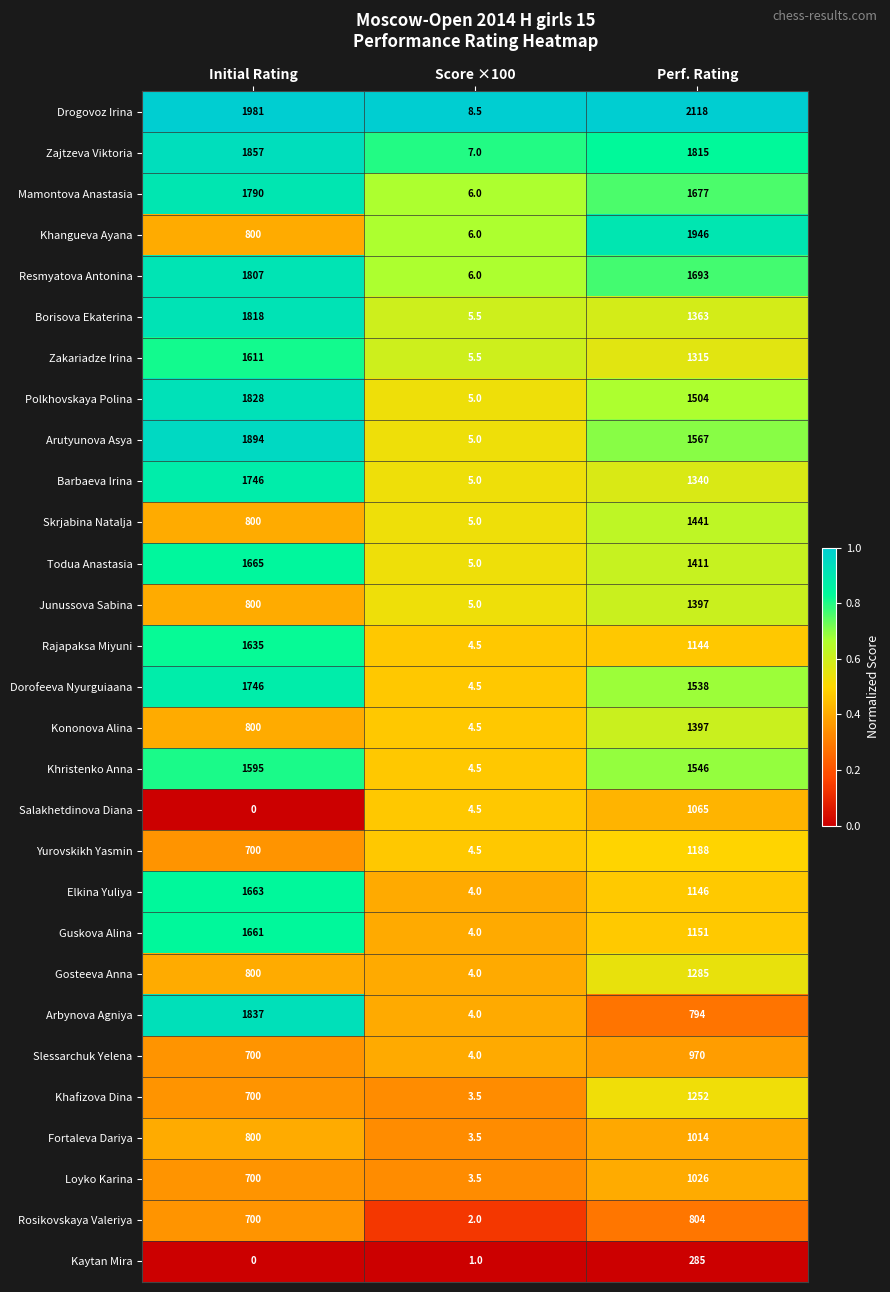

Which series has the largest total across all categories?

Drogovoz Irina